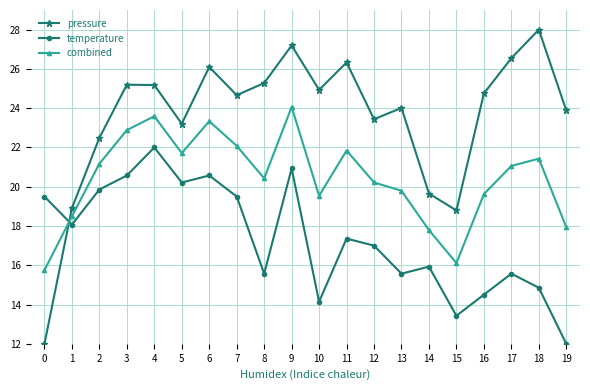

The value of pressure at 11 is 40.2. True or false?

False